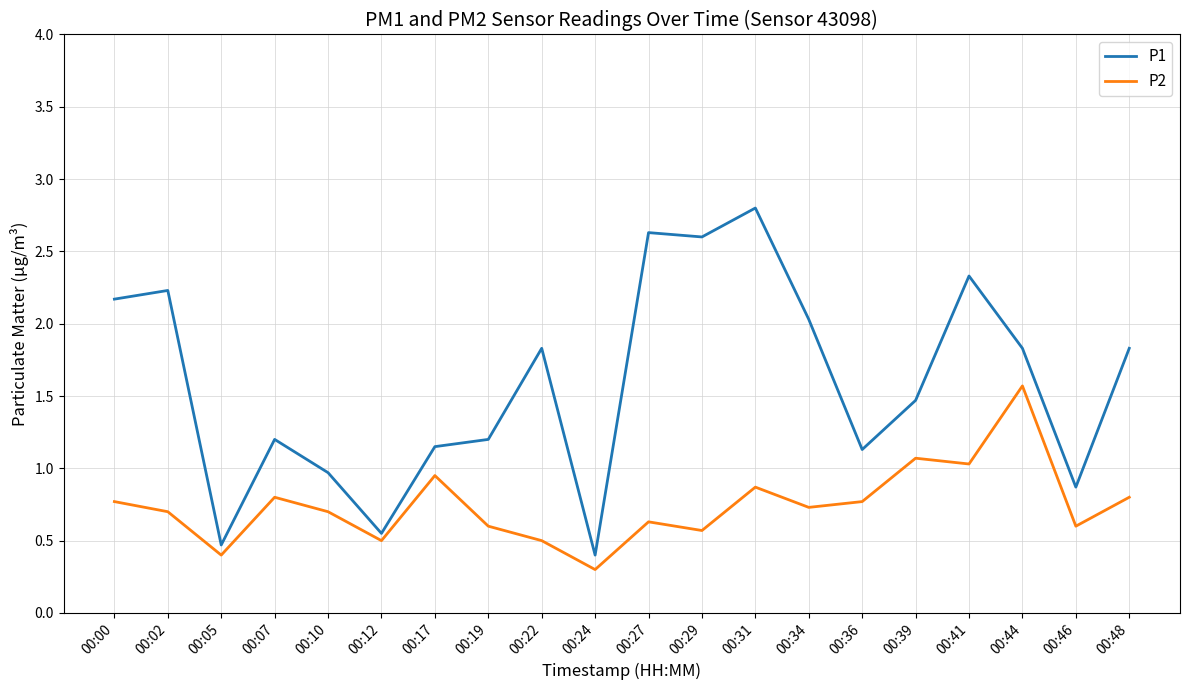

What is the difference between the P2 values at 00:31 and 00:44?

0.7